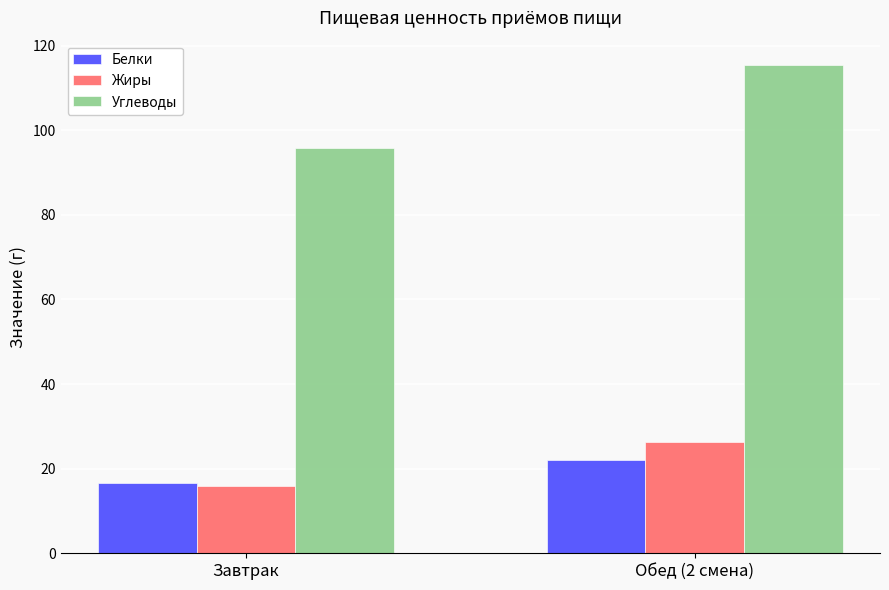

The value of Жиры at Завтрак is 27.4. True or false?

False